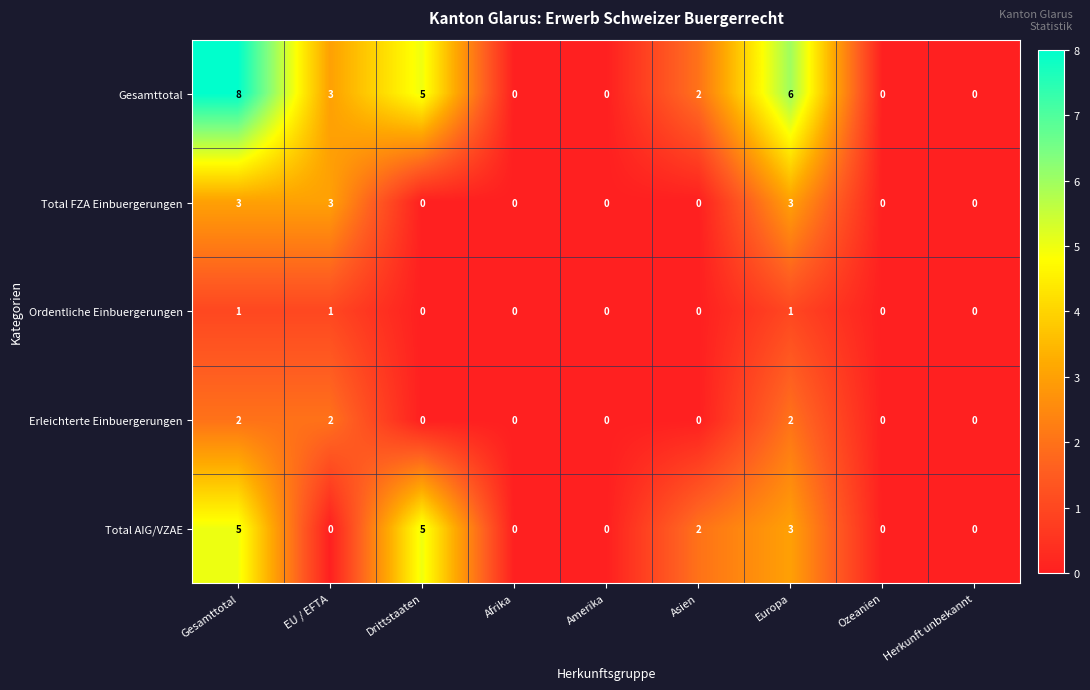

What is the maximum value for Total FZA Einbuergerungen?

3